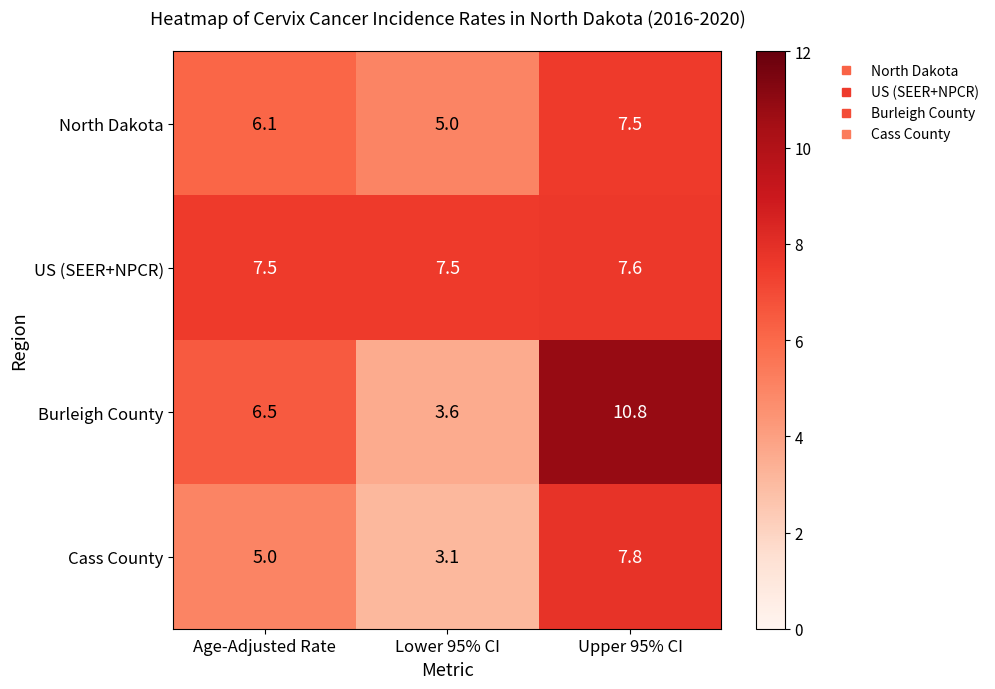

Which series changed the most between Age-Adjusted Rate and Upper 95% CI?

Burleigh County